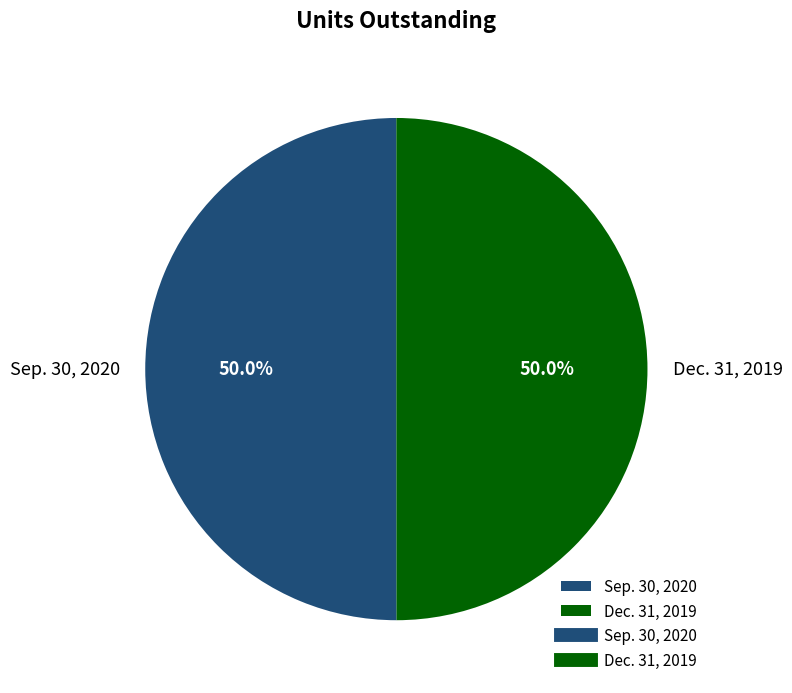

Approximately how many times larger is the value at Sep. 30, 2020 compared to Dec. 31, 2019?

1.0